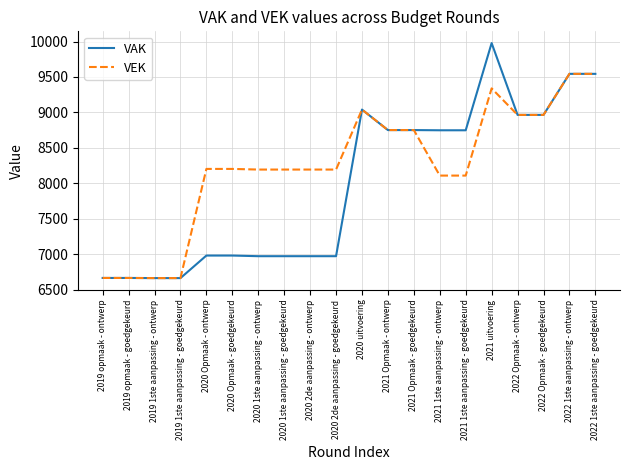

What is the total value across all series at 2021 Opmaak - ontwerp?

17502